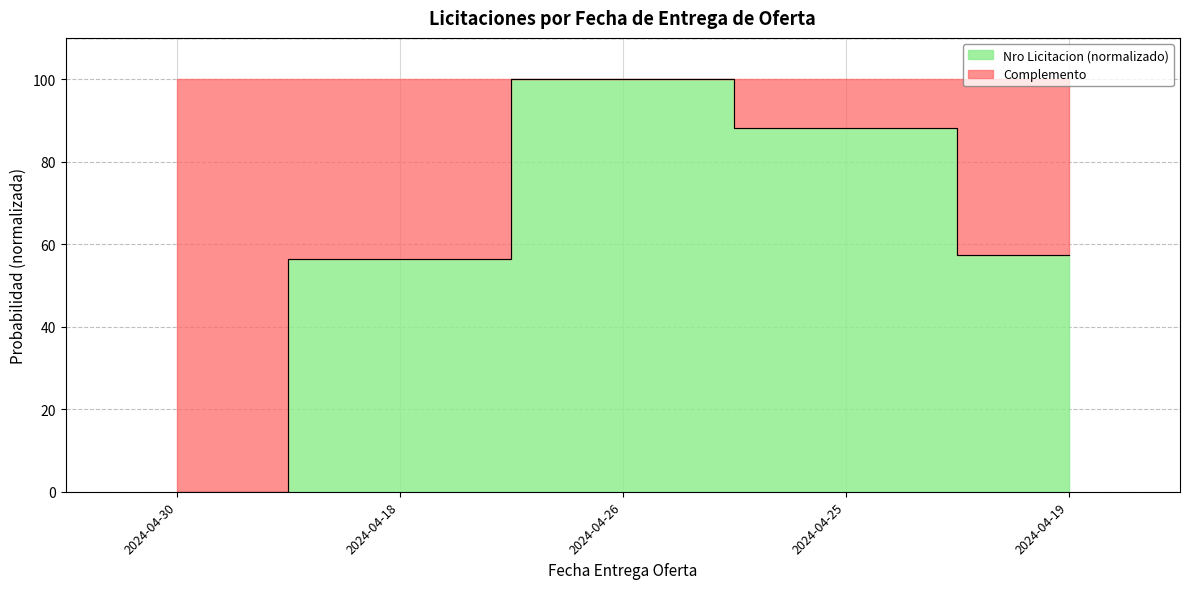

Where is the first local maximum?

2024-04-26